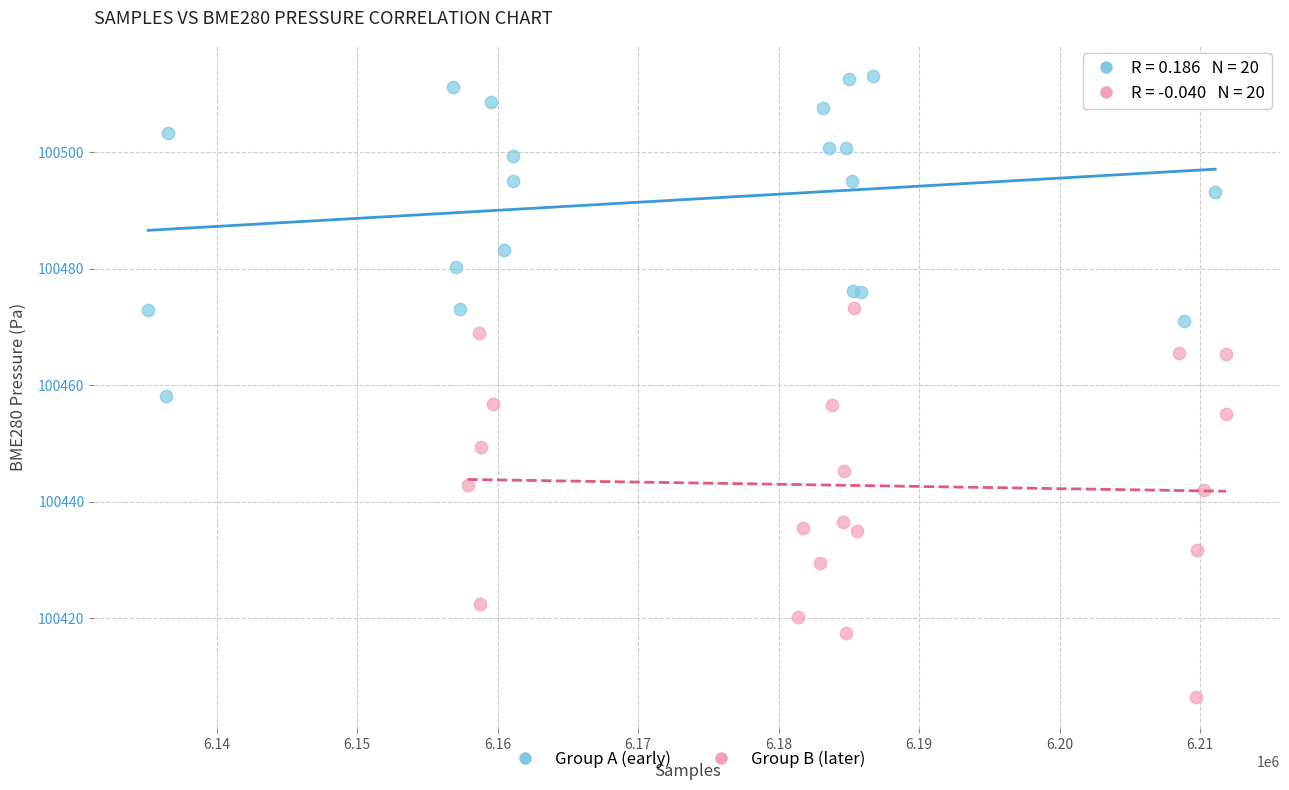

Which series contains the lowest Y value?

Group B (later)